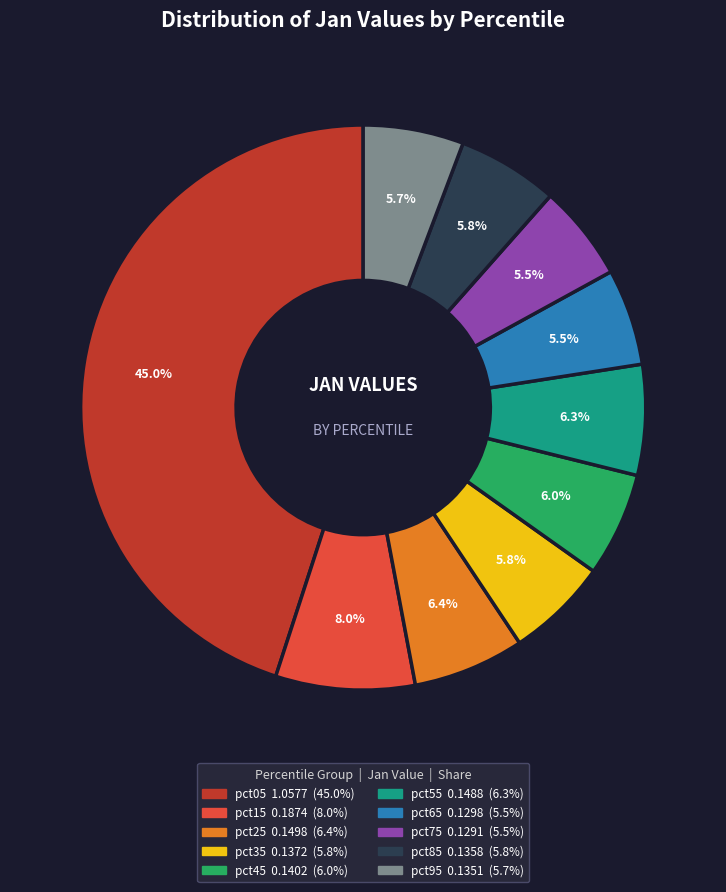

The pct35 slice represents 6% of the pie. True or false?

True